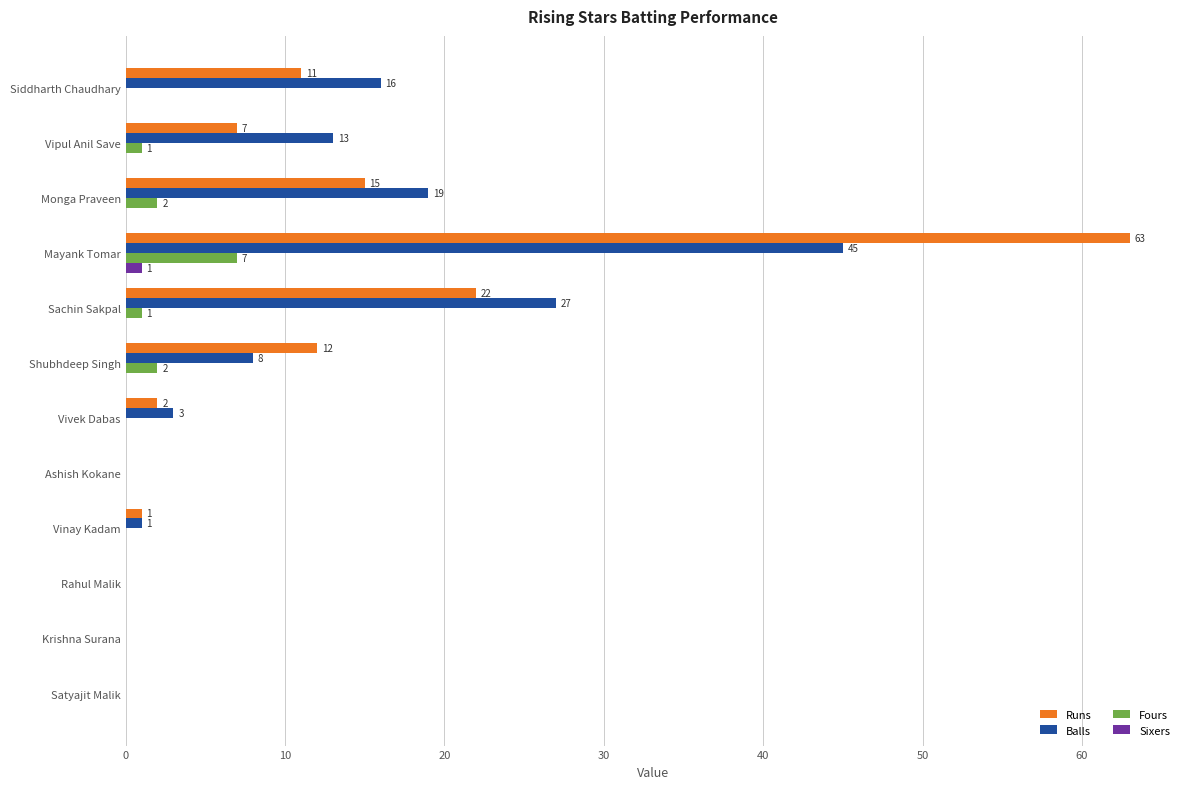

At which category is the sum across all series the highest?

Mayank Tomar